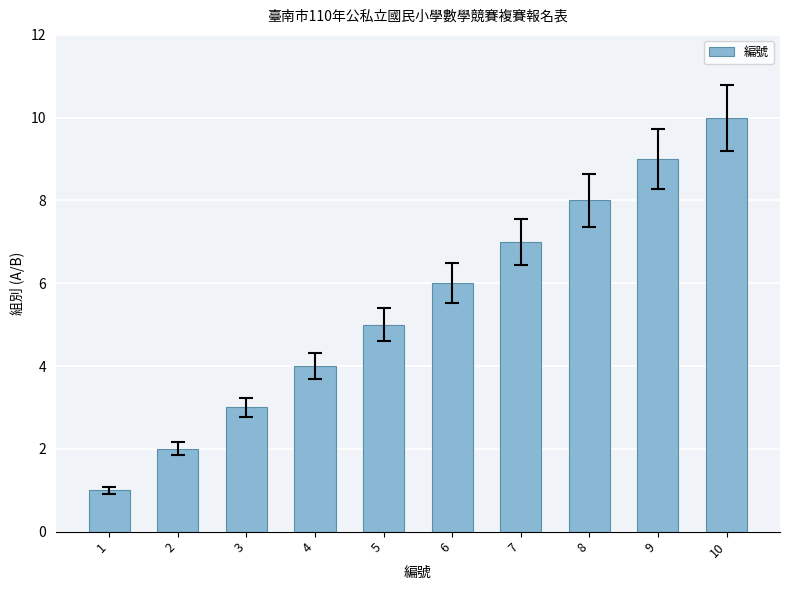

The value at 2 is 2. True or false?

True